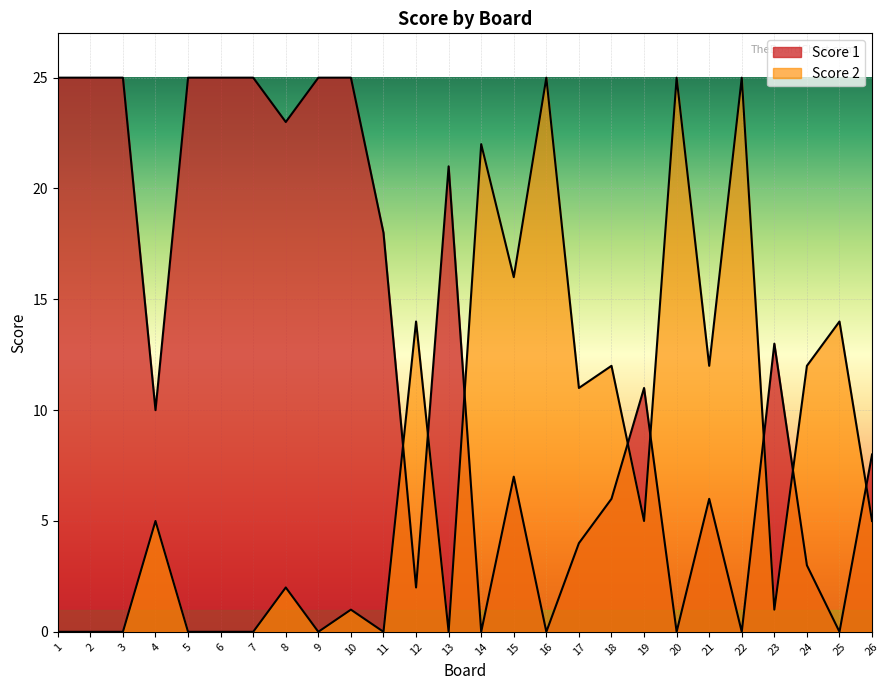

Where is Score 2 nearest to the value 12?

18